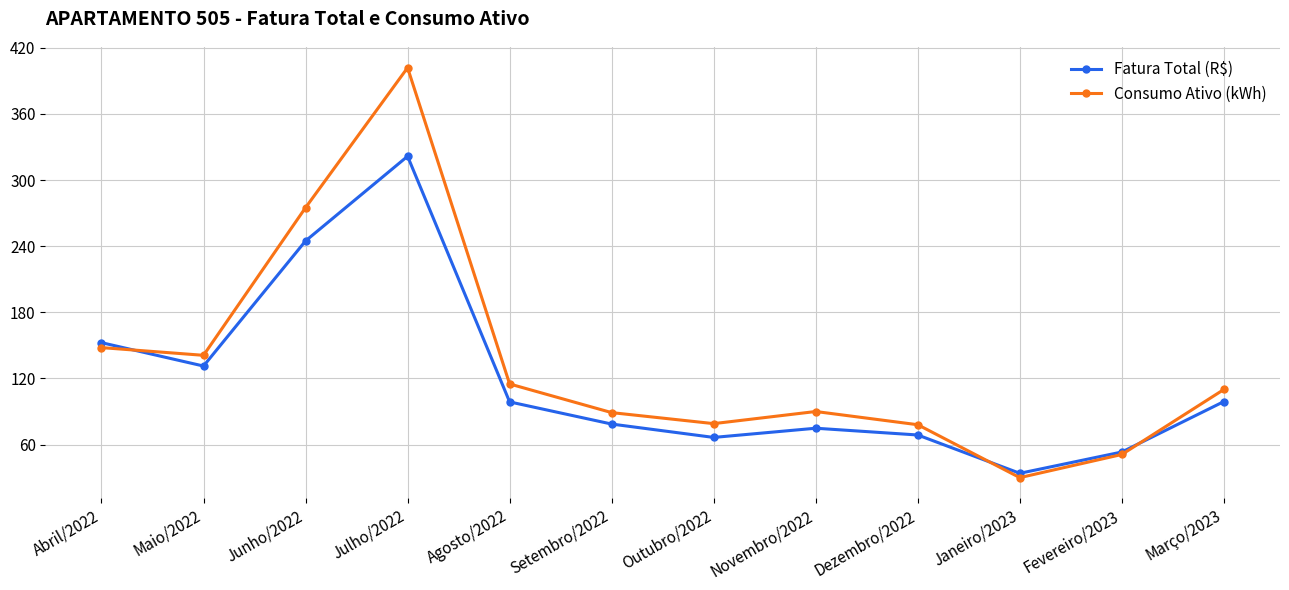

How many values in the Fatura Total (R$) series are below 98?

6